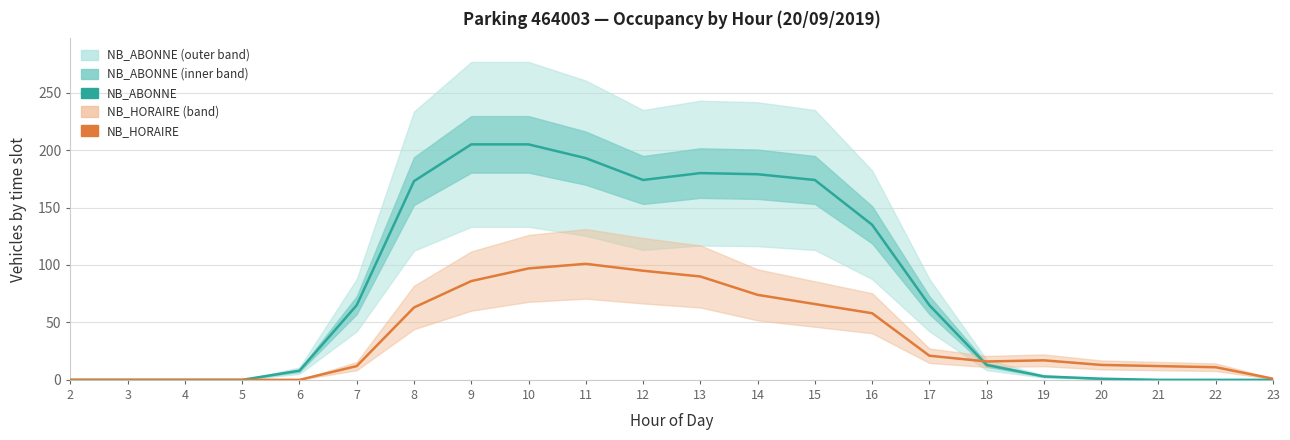

True or false: NB_ABONNE has a value of 0 at 3.

True